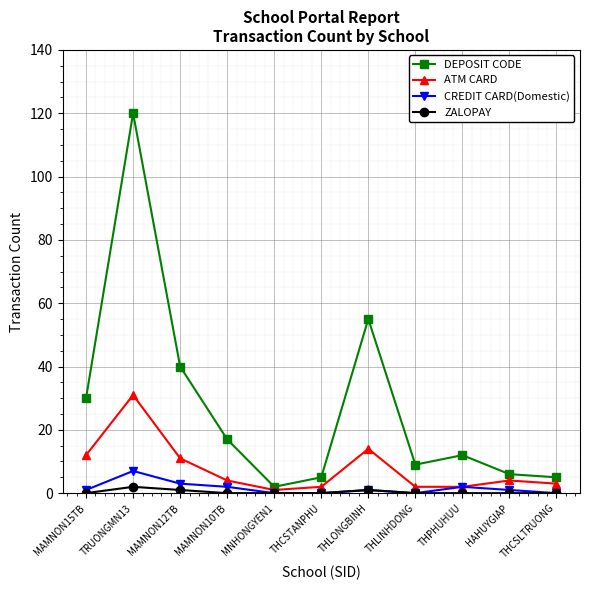

Reading left to right, extract all data points from this chart.

DEPOSIT CODE: 30	120	40	17	2	5	55	9	12	6	5
ATM CARD: 12	31	11	4	1	2	14	2	2	4	3
CREDIT CARD(Domestic): 1	7	3	2	0	0	1	0	2	1	0
ZALOPAY: 0	2	1	0	0	0	1	0	0	0	0